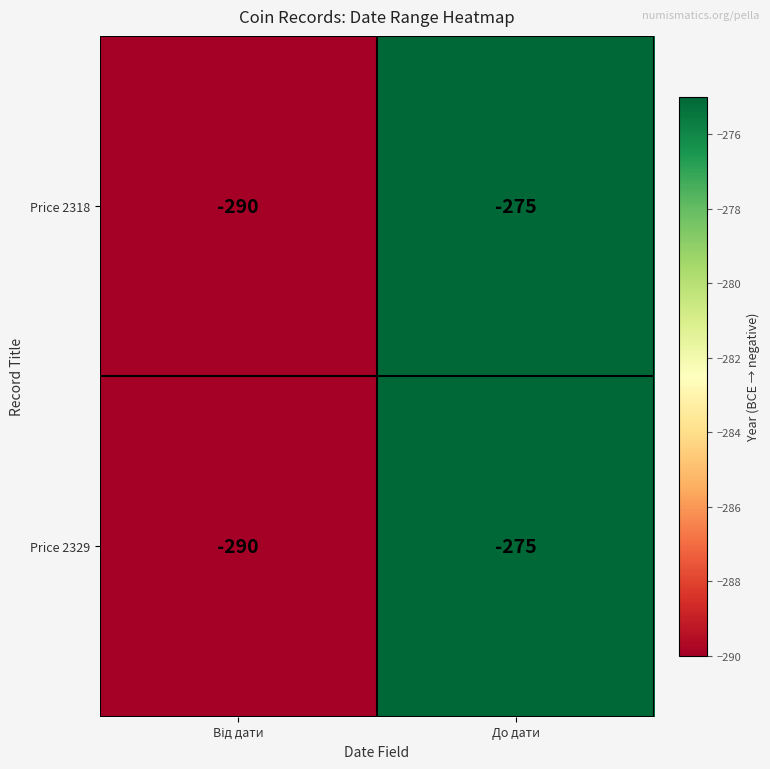

What value does the Price 2318 series have at До дати?

-275